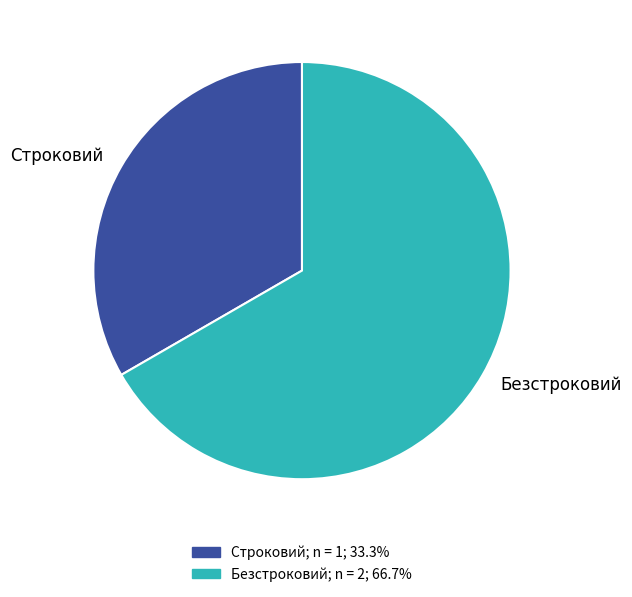

Is it true that Строковий is 45% of the pie?

False